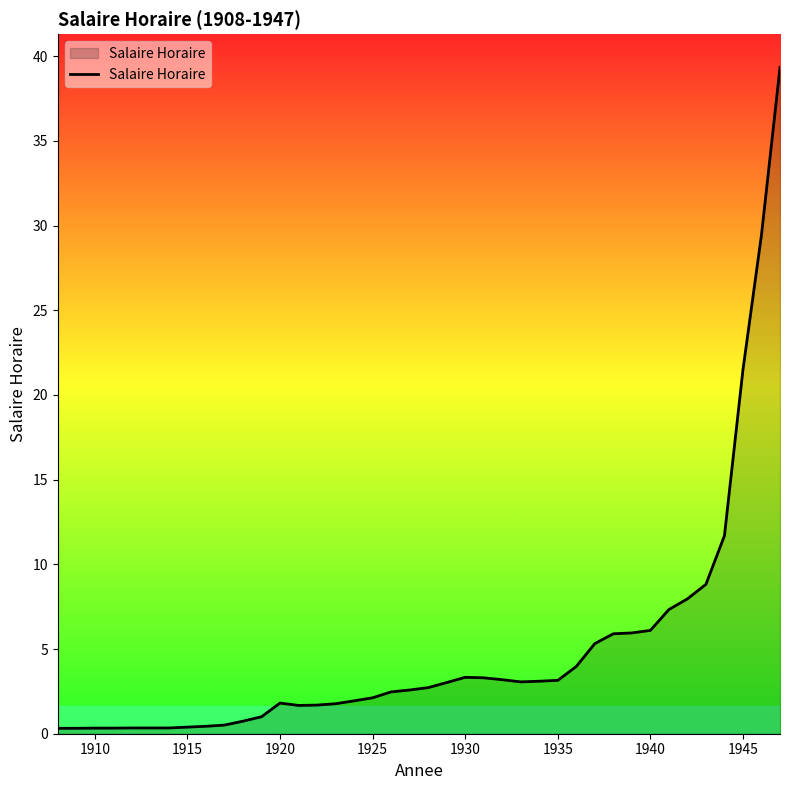

What is the difference between the maximum and minimum values?

39.0